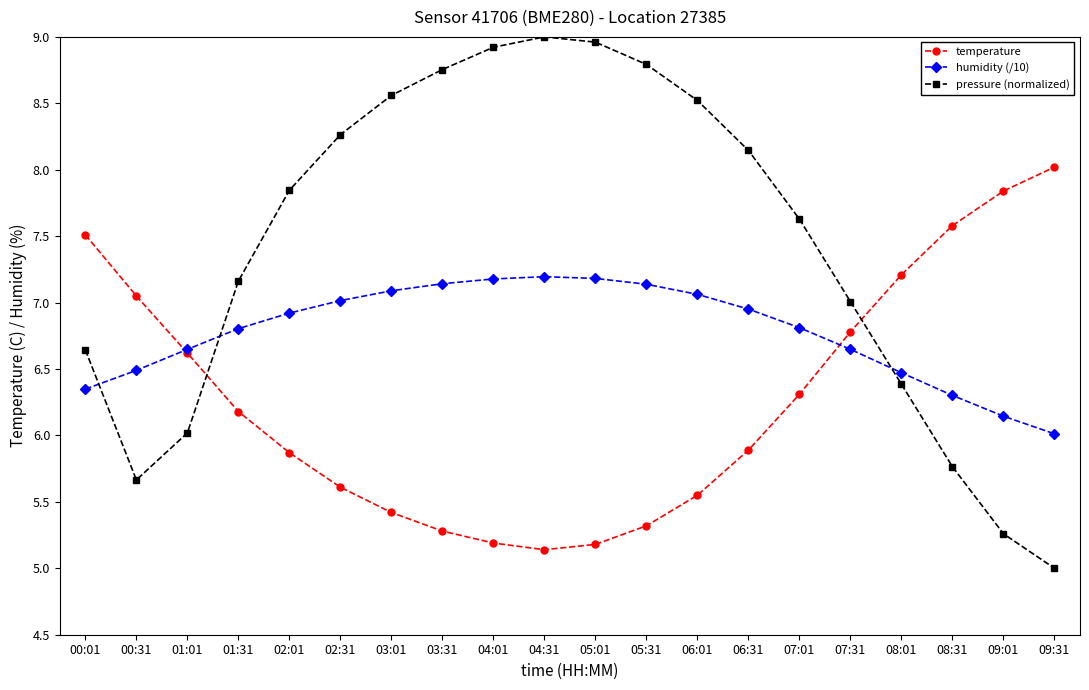

Which series has the largest range (max minus min)?

pressure (normalized)